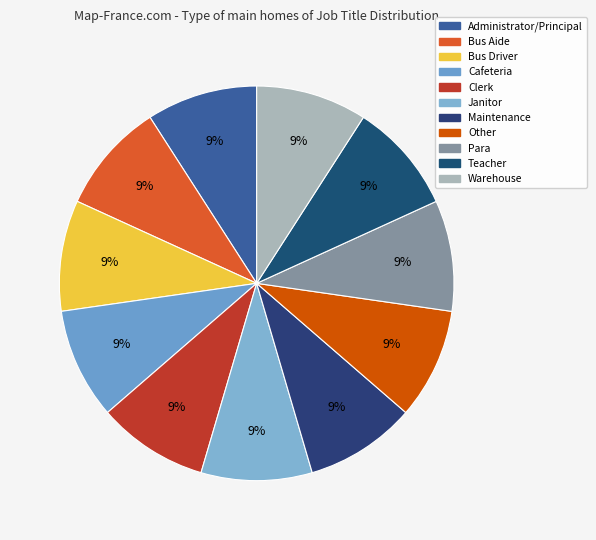

What percentage is NOT represented by Cafeteria?

90.9%